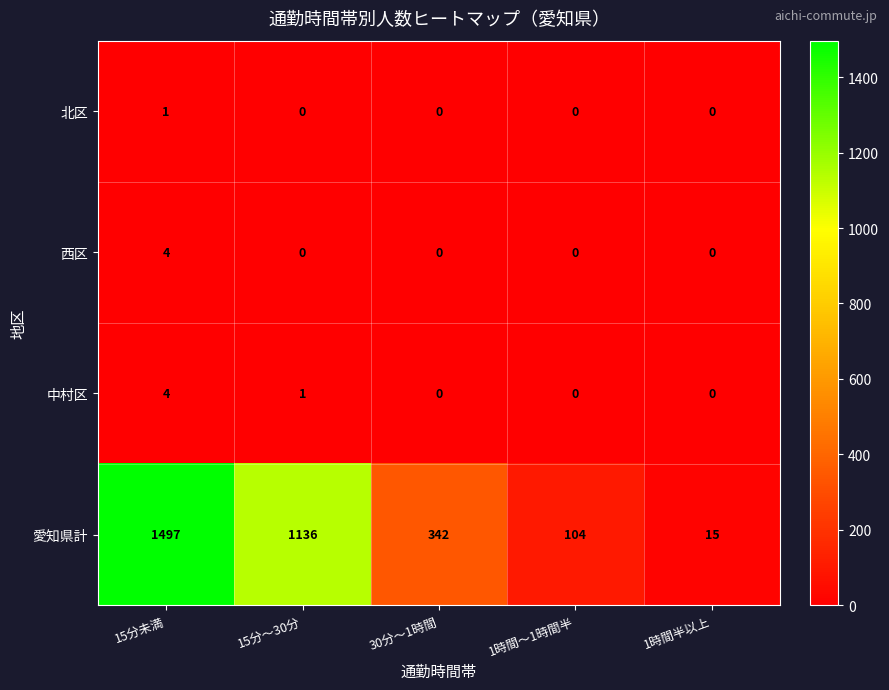

What is the total value across all series at 1時間～1時間半?

104